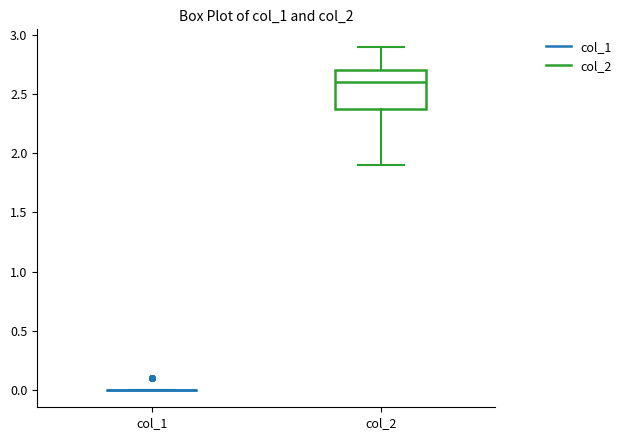

Which box is the tallest, from its lower edge to its upper edge?

col_2